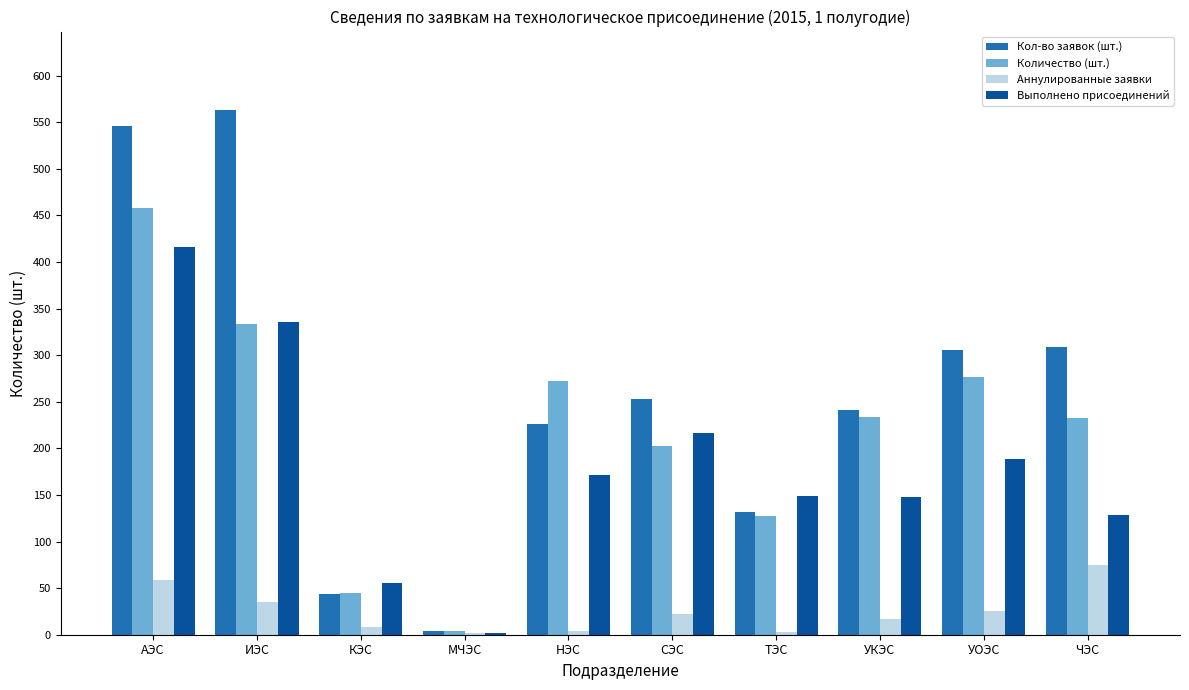

Which series has the largest total across all categories?

Кол-во заявок (шт.)